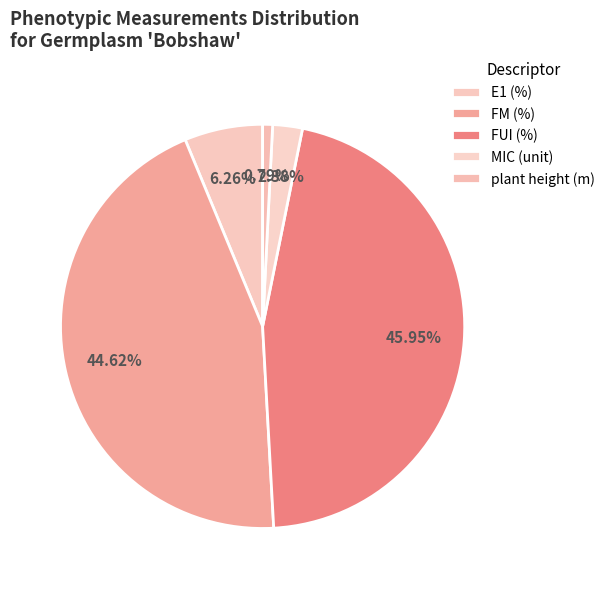

How many slices are in this pie chart?

5